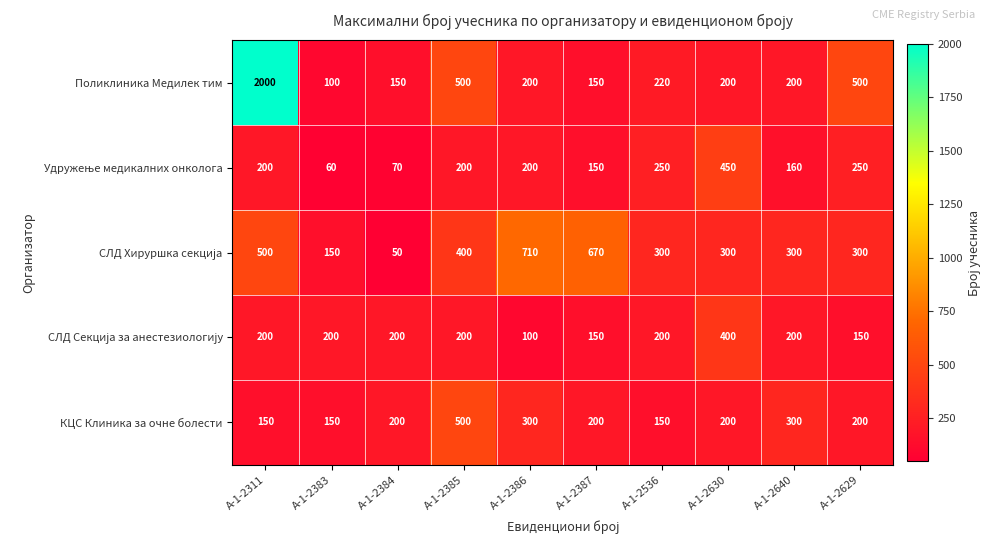

What is the spread (max minus min) of values at А-1-2629?

350